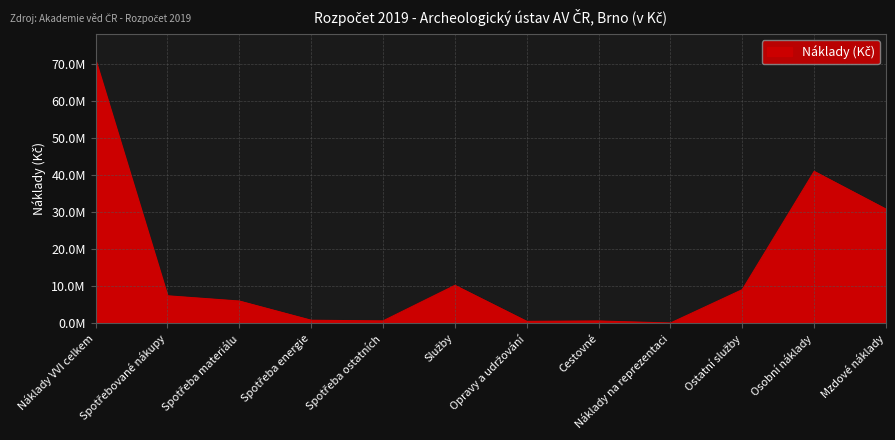

Where does the data first go above 7416000?

Náklady VVI celkem